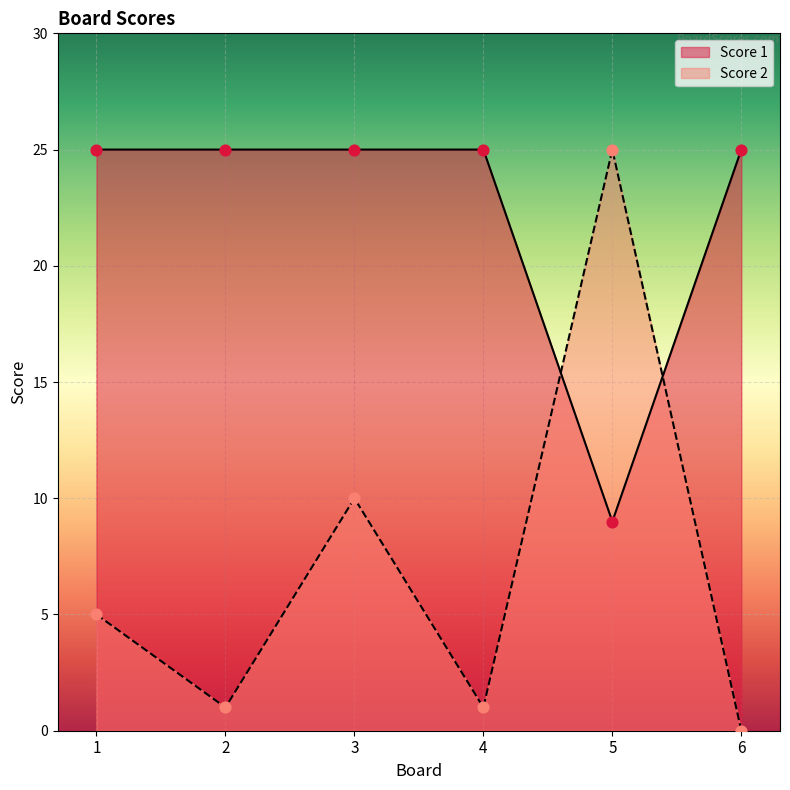

Which series reaches the maximum Y coordinate?

Score 1